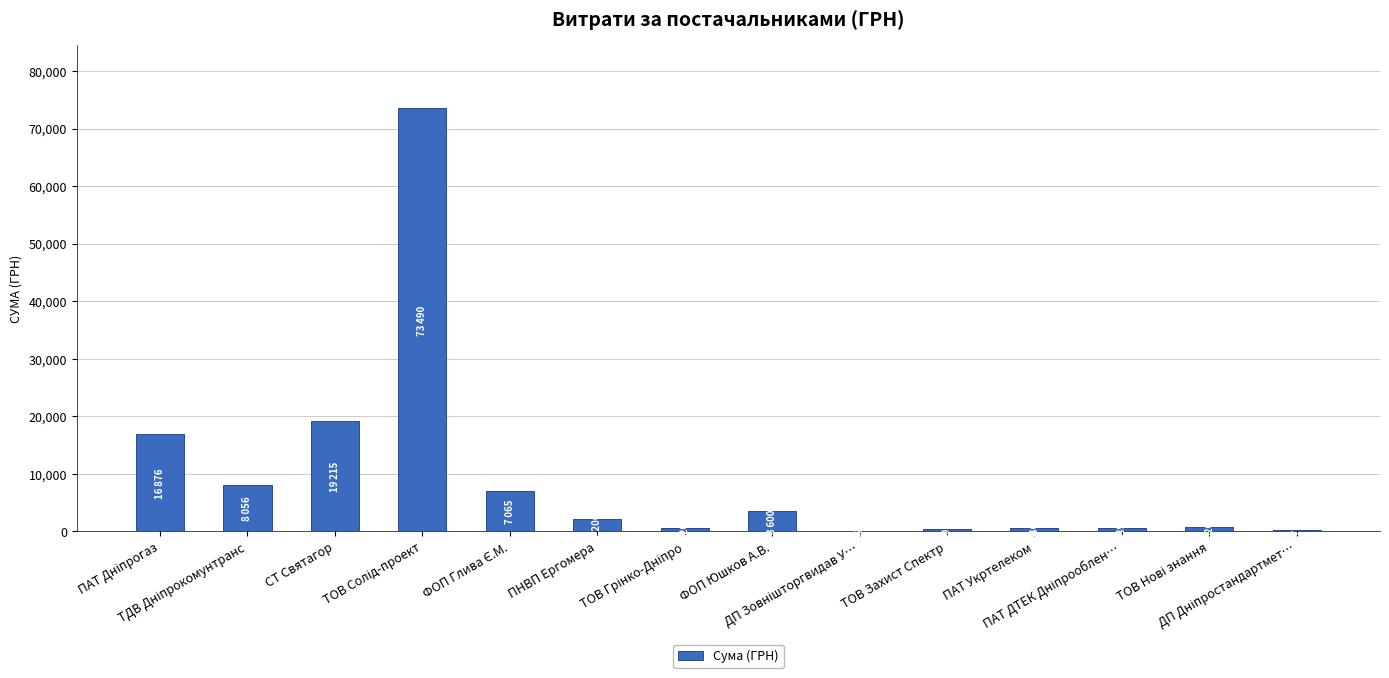

What is the greatest value displayed?

73490.0